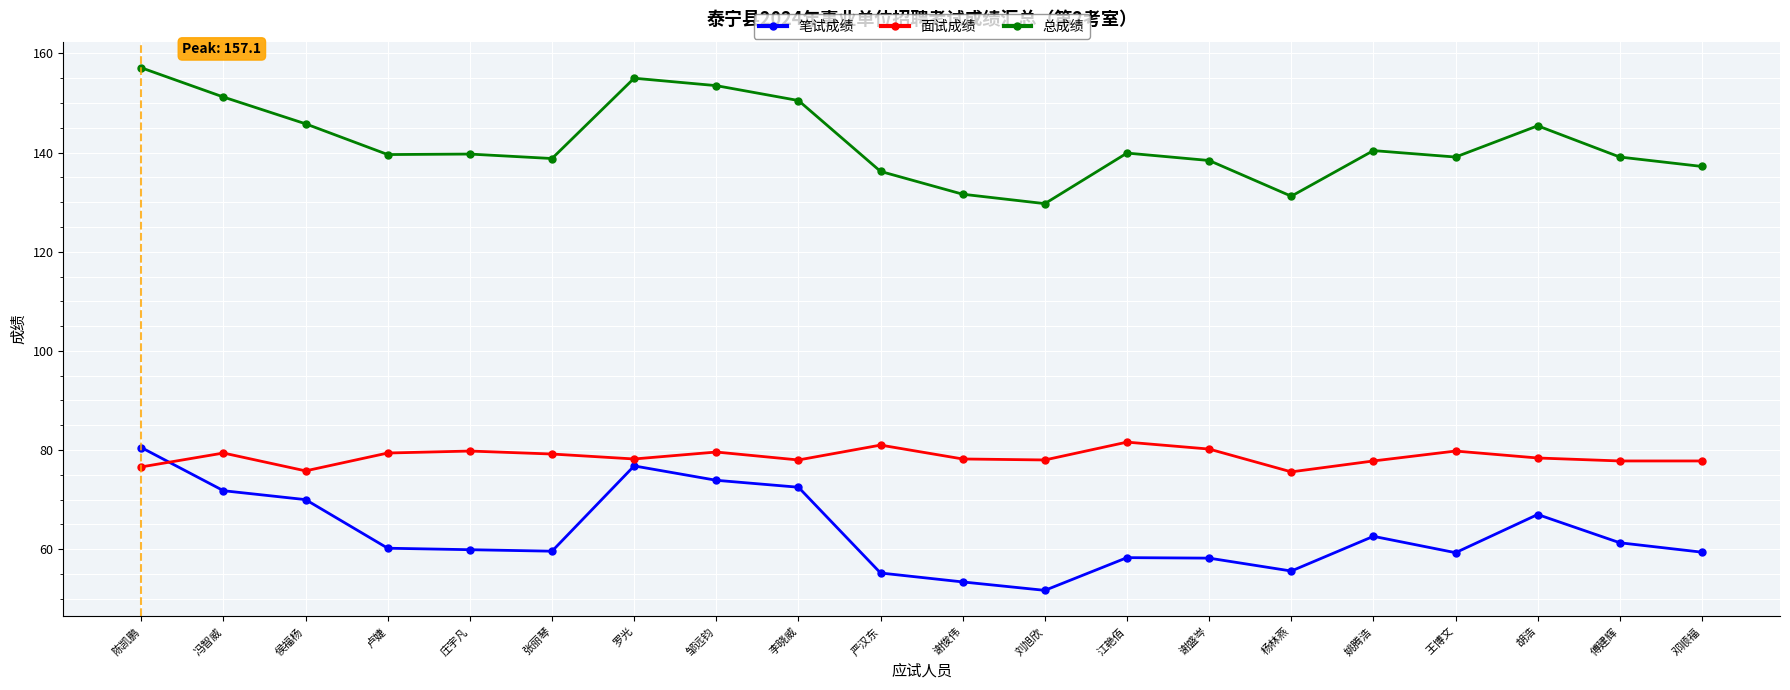

At which label does 笔试成绩 first exceed 60?

陈凯鹏